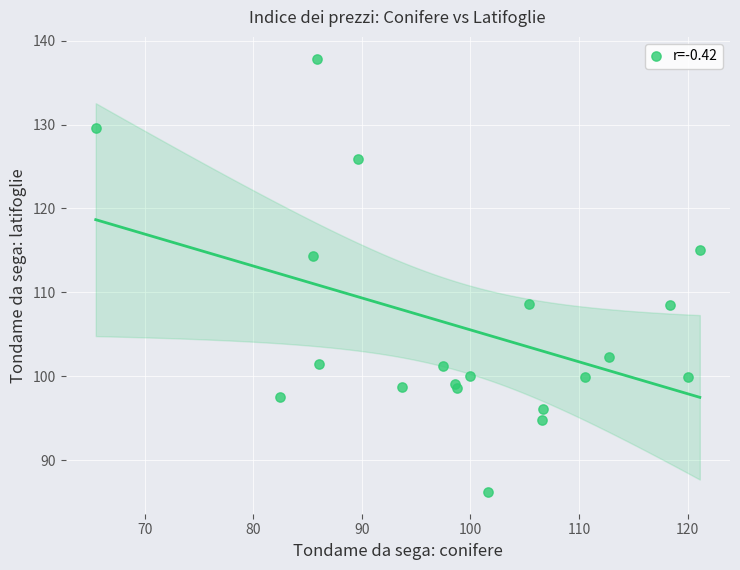

What Y value in the scatter plot is closest to 112?

114.4